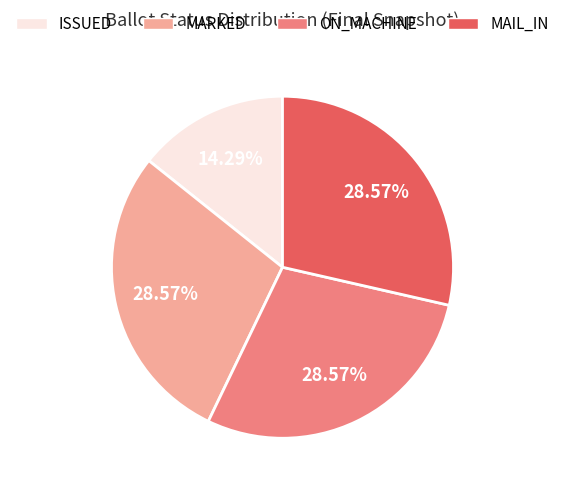

What percentage is the MAIL_IN slice, to the nearest percent?

29%